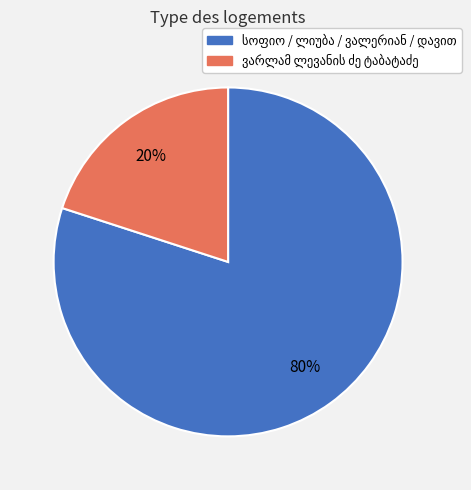

To the nearest percent, what is the average slice percentage?

50%